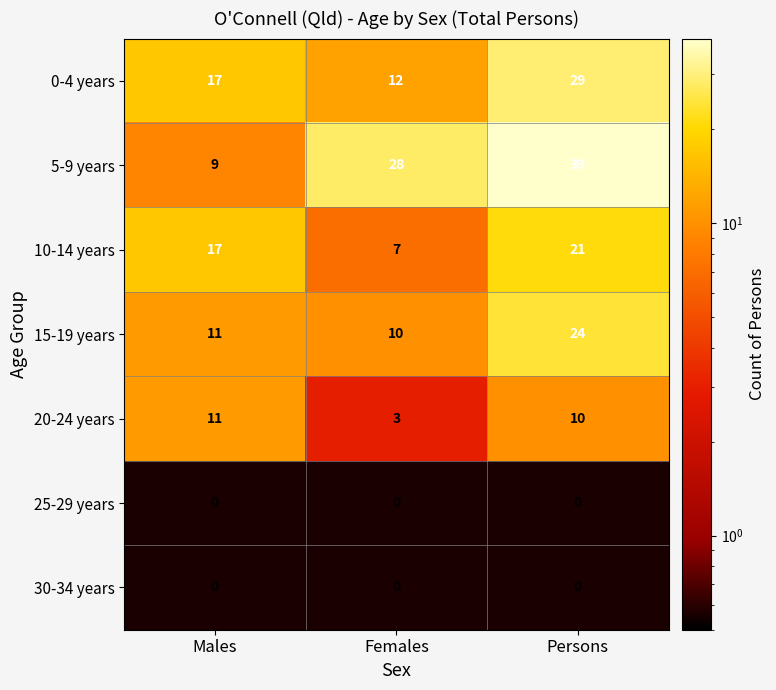

True or false: 30-34 years has a value of 0 at Females.

True